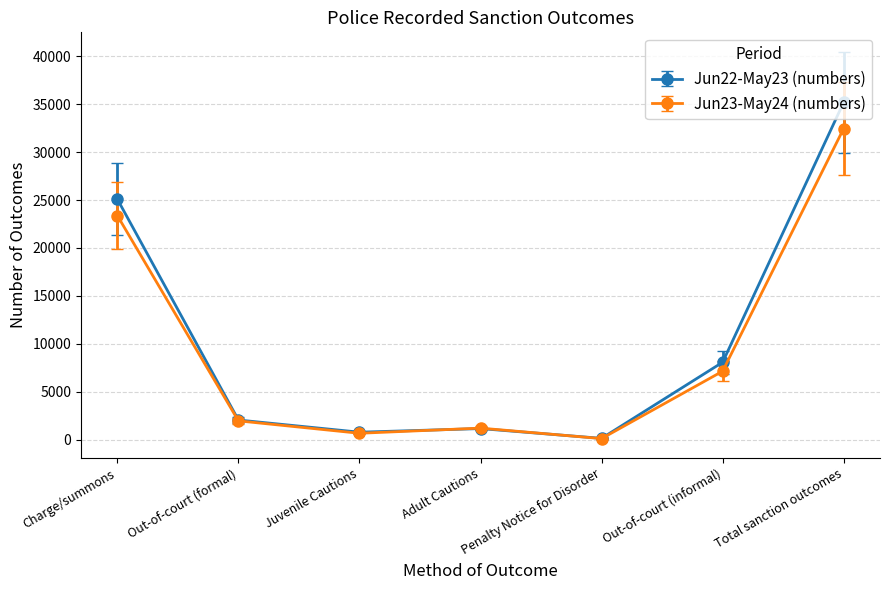

Reading left to right, what are all the values shown in this chart?

Jun22-May23 (numbers): Charge/summons=25094	Out-of-court (formal)=2042	Juvenile Cautions=770	Adult Cautions=1146	Penalty Notice for Disorder=126	Out-of-court (informal)=8070	Total sanction outcomes=35206
Jun23-May24 (numbers): Charge/summons=23379	Out-of-court (formal)=1954	Juvenile Cautions=657	Adult Cautions=1195	Penalty Notice for Disorder=102	Out-of-court (informal)=7136	Total sanction outcomes=32469